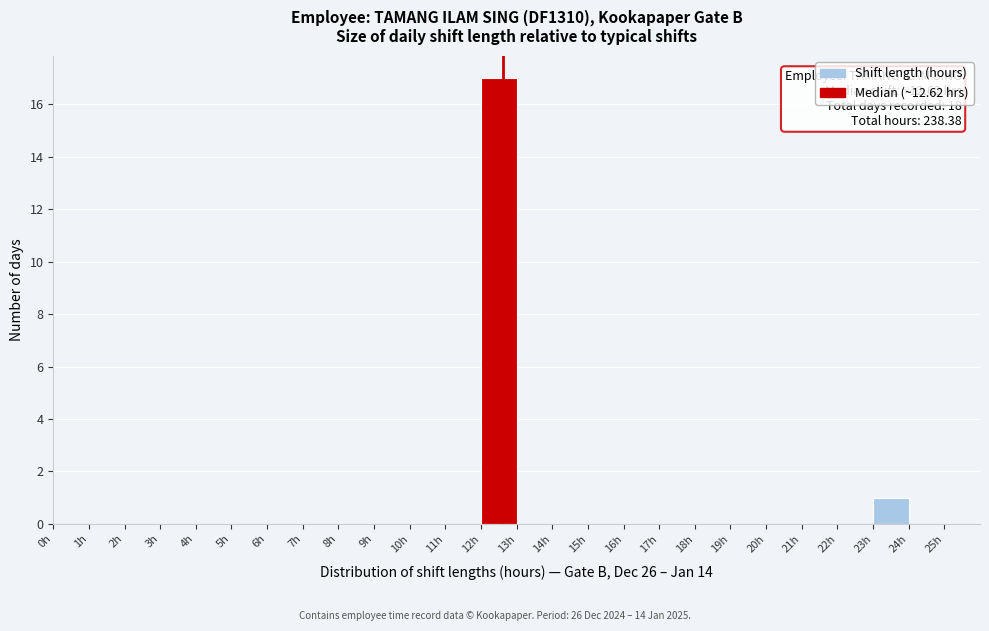

Which range on the x-axis has the tallest bar?

12 to 13